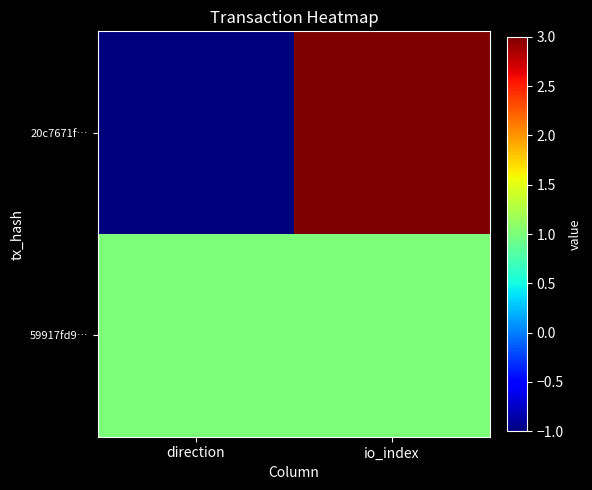

Between direction and io_index, which series saw the biggest shift?

20c7671f…